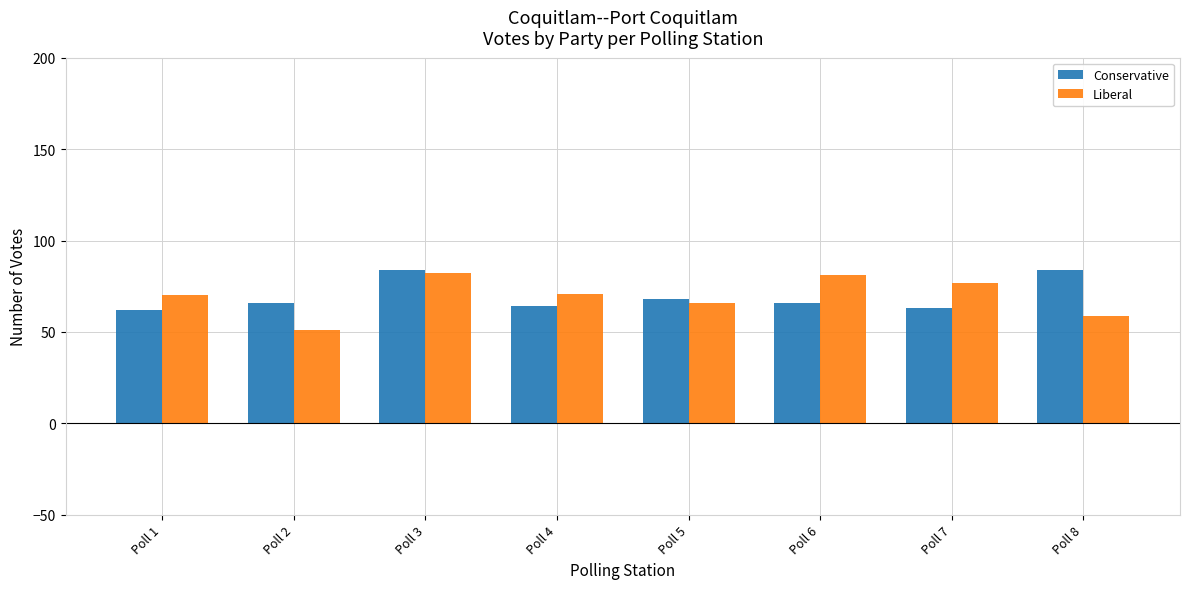

Which series changed the most between Poll 3 and Poll 7?

Conservative